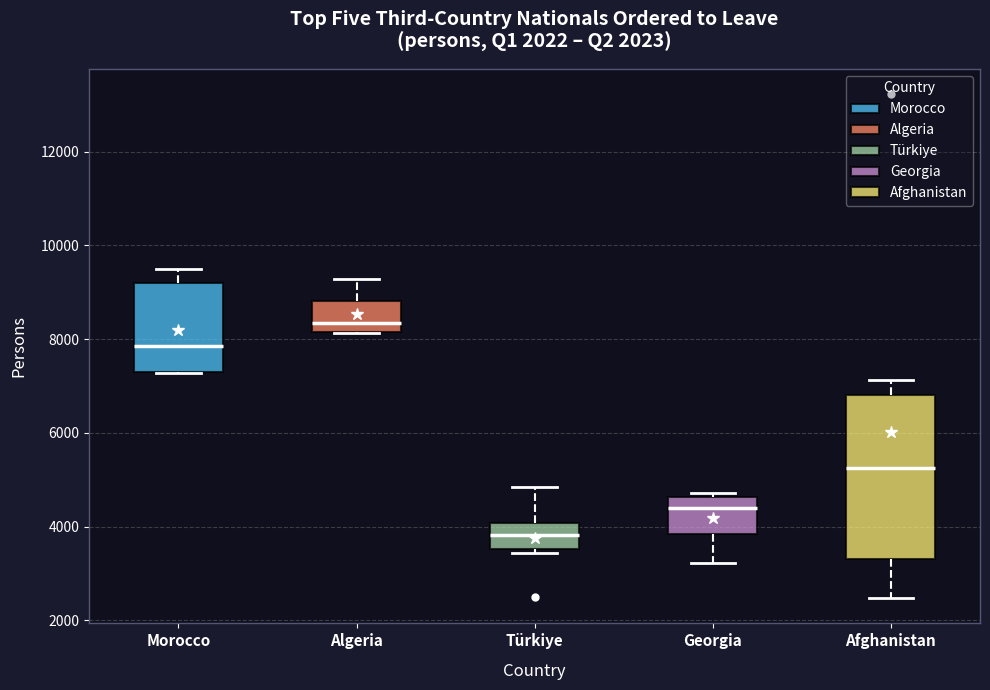

Reading left to right, read every box against the y-axis: the position of its median line, the range the box covers, and the ends of its whiskers. The values are not printed on the chart, so give them approximately, as read against the axis.

Morocco: median 7800, box 7200 to 9200, whiskers 7200 to 9600
Algeria: median 8400, box 8200 to 8800, whiskers 8200 to 9200
Türkiye: median 3800, box 3600 to 4000, whiskers 3400 to 4800
Georgia: median 4400, box 3800 to 4600, whiskers 3200 to 4800
Afghanistan: median 5200, box 3200 to 6800, whiskers 2400 to 7200